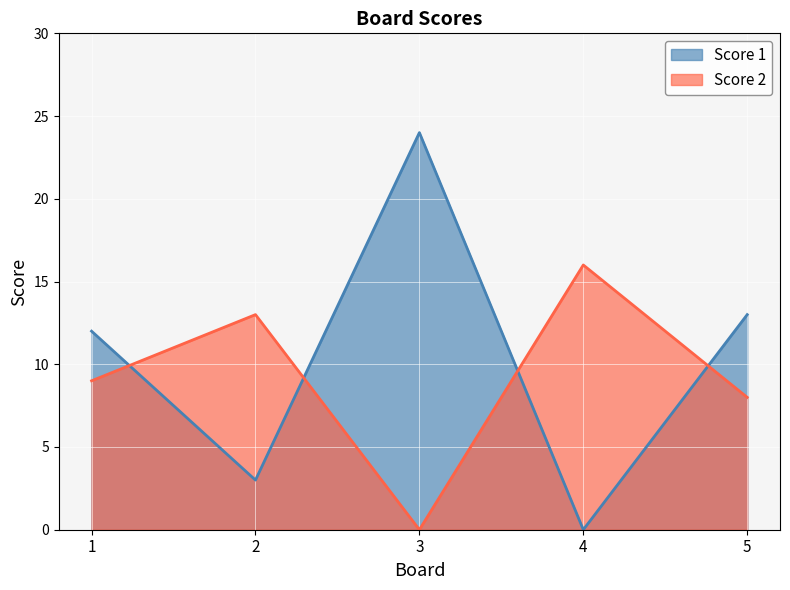

Does the chart display data point markers on the line(s)?

No